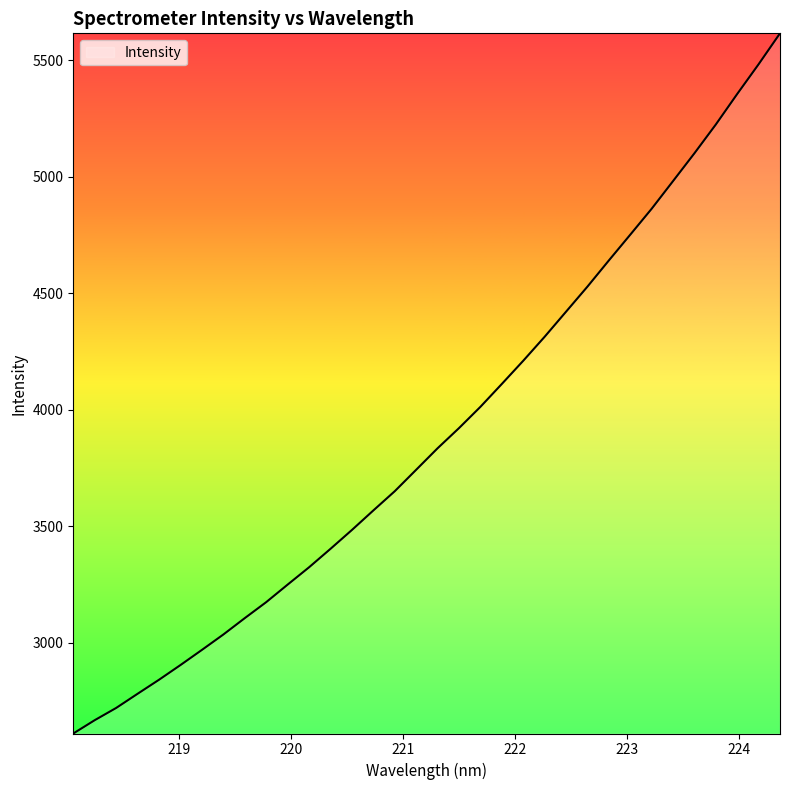

What is the smallest value displayed?

2611.2